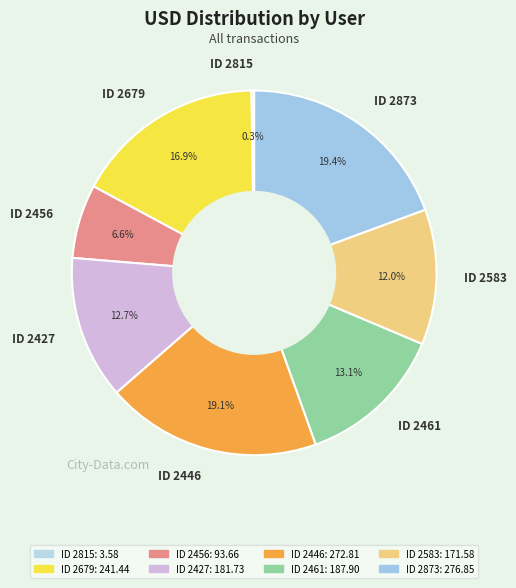

What is the total percentage of ID 2679 and ID 2873?

36.3%